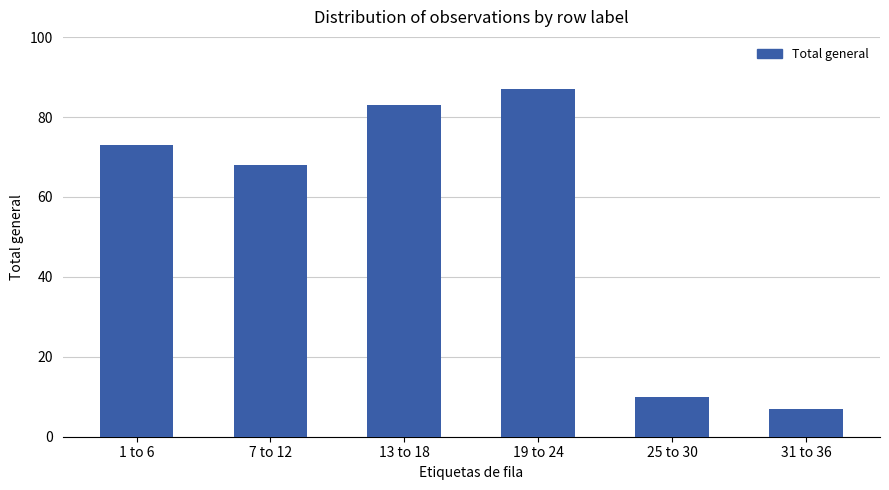

List the labels in order of value, smallest first.

31 to 36, 25 to 30, 7 to 12, 1 to 6, 13 to 18, 19 to 24